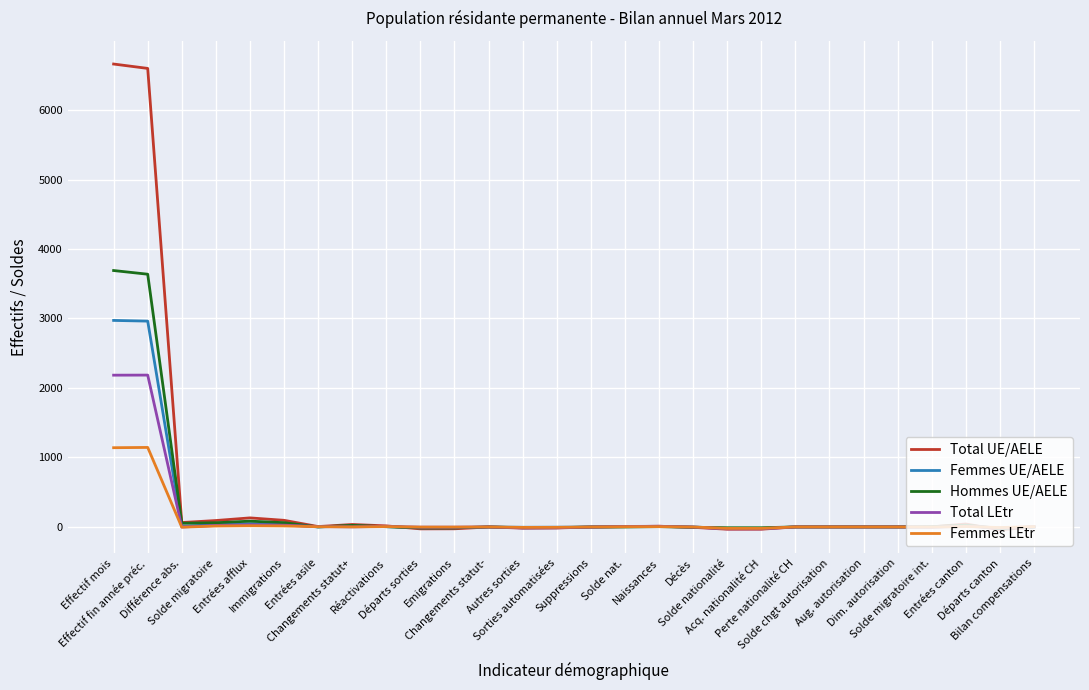

Rank the series by their maximum value, from highest to lowest.

Total UE/AELE, Hommes UE/AELE, Femmes UE/AELE, Total LEtr, Femmes LEtr